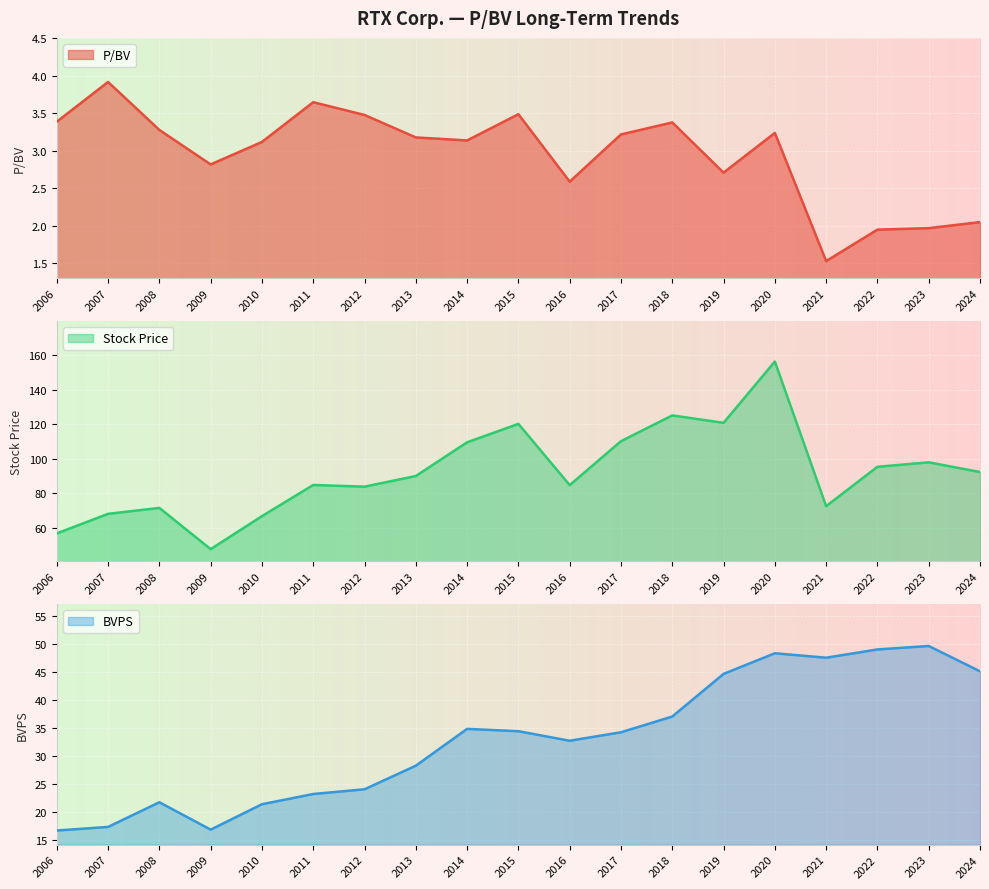

Where is the first local minimum for BVPS?

2009